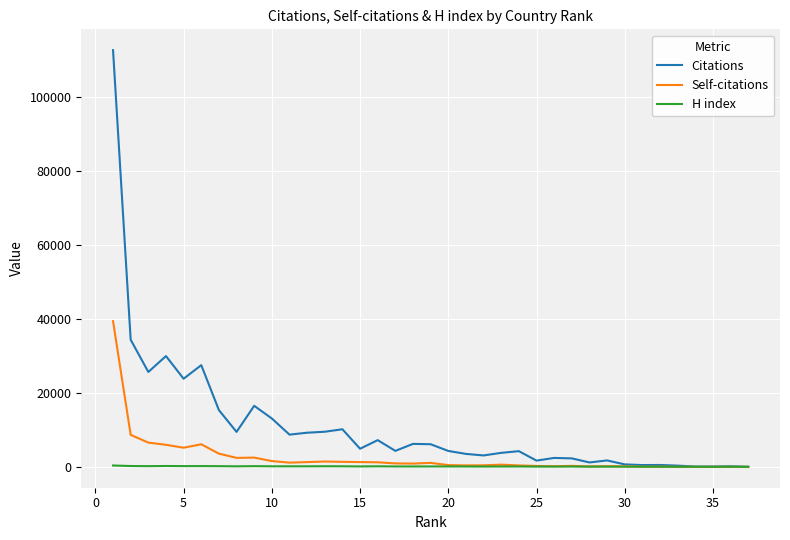

Which series has the largest range (max minus min)?

Citations